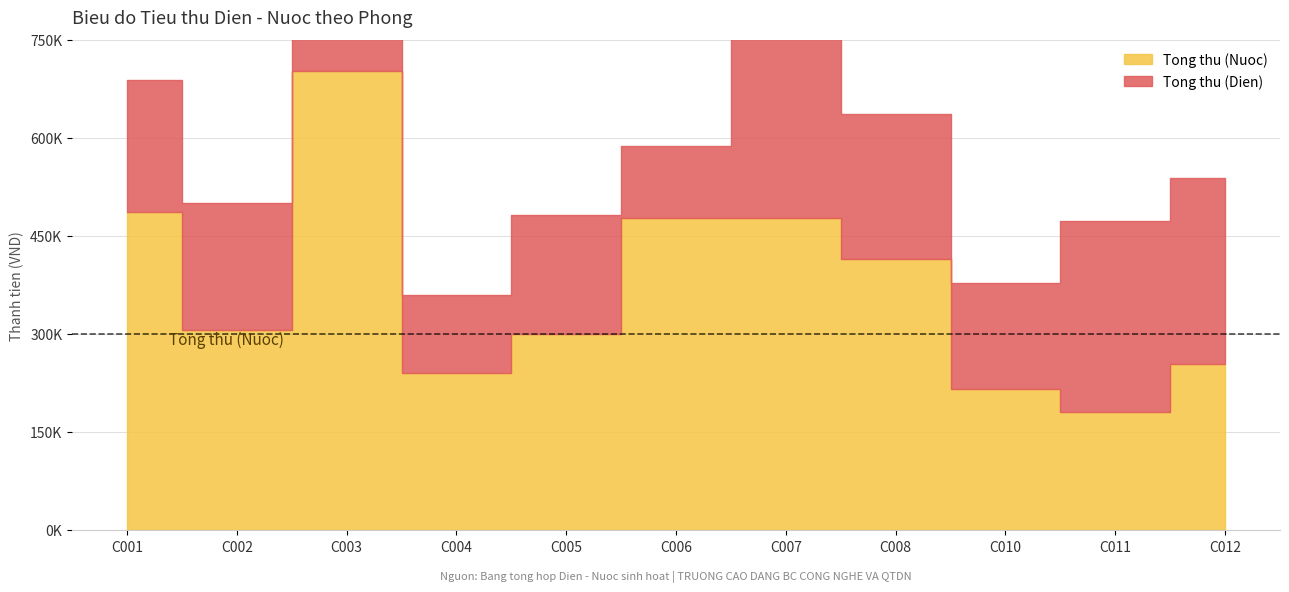

Rank the series at C001 from lowest to highest value.

Tong thu (Dien), Tong thu (Nuoc)